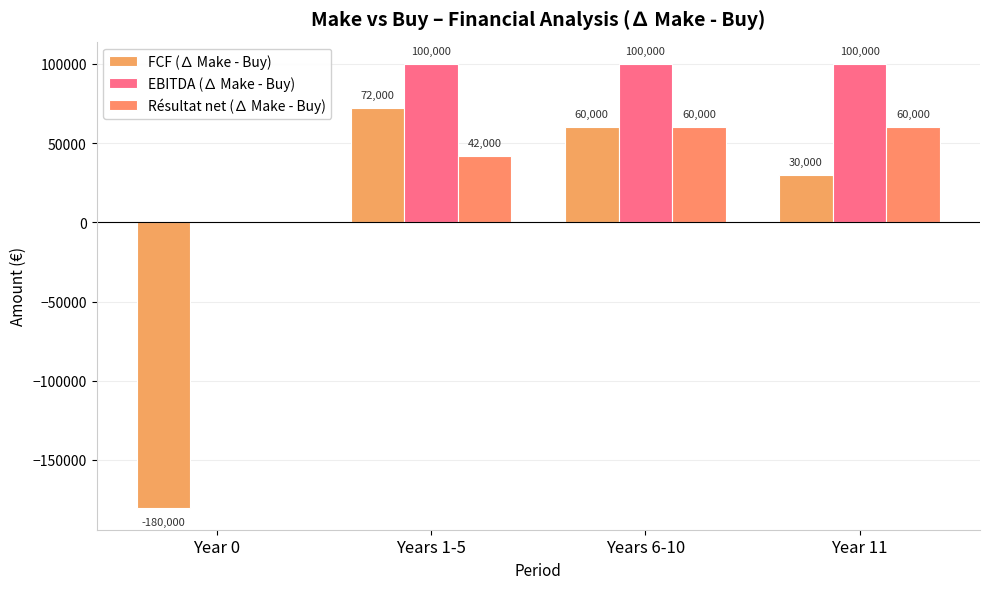

Which series changed the most between Year 0 and Years 6-10?

FCF (∆ Make - Buy)